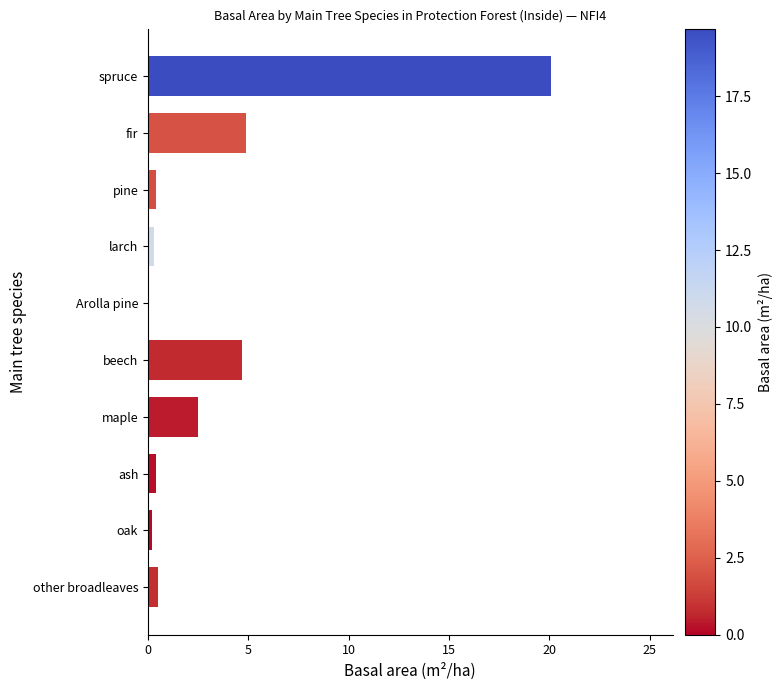

Which category has the highest value across all series?

spruce